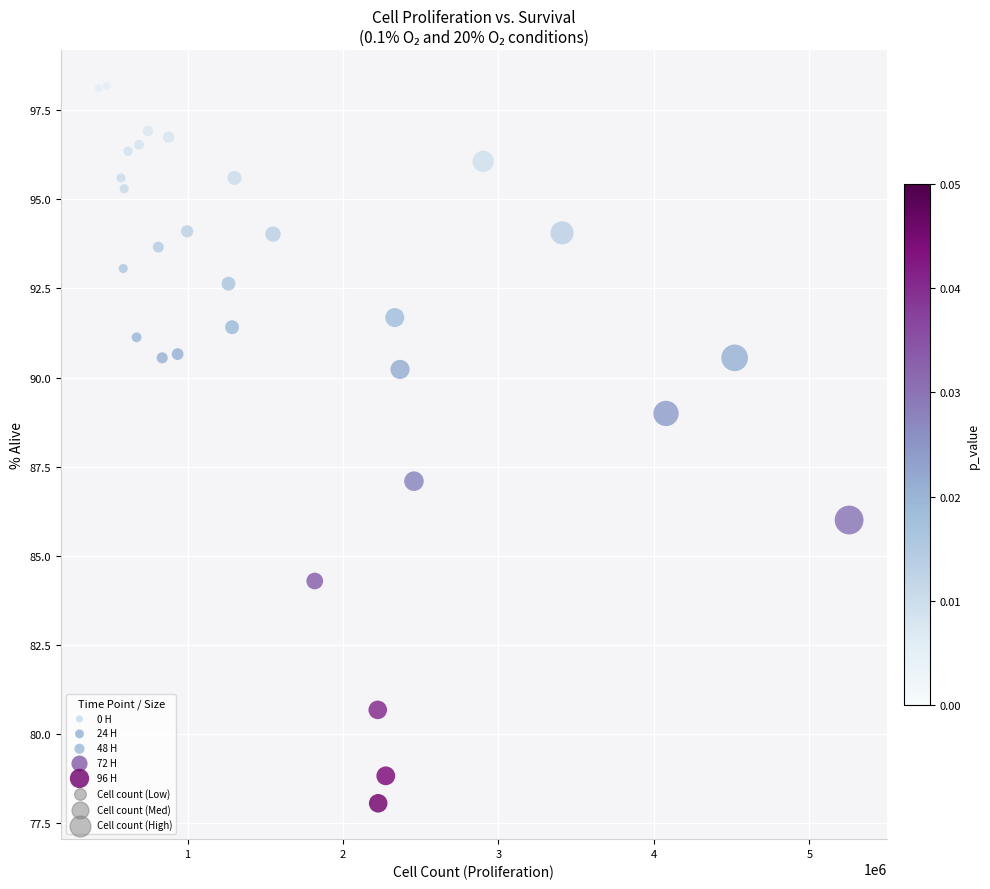

Which series reaches the maximum Y coordinate?

0 H